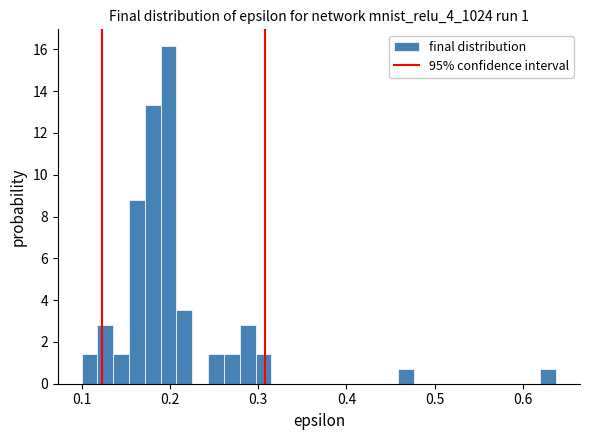

Read against the x-axis, roughly where is the centre of the tallest bar?

0.20